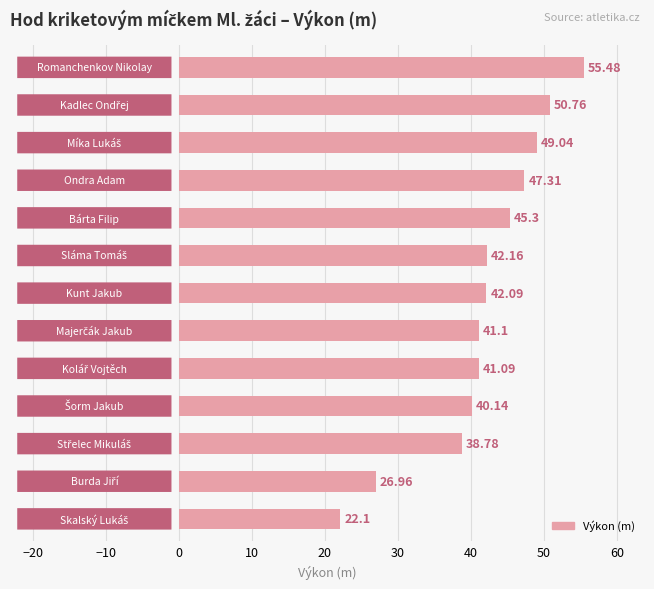

What is the sum of all values?

542.3